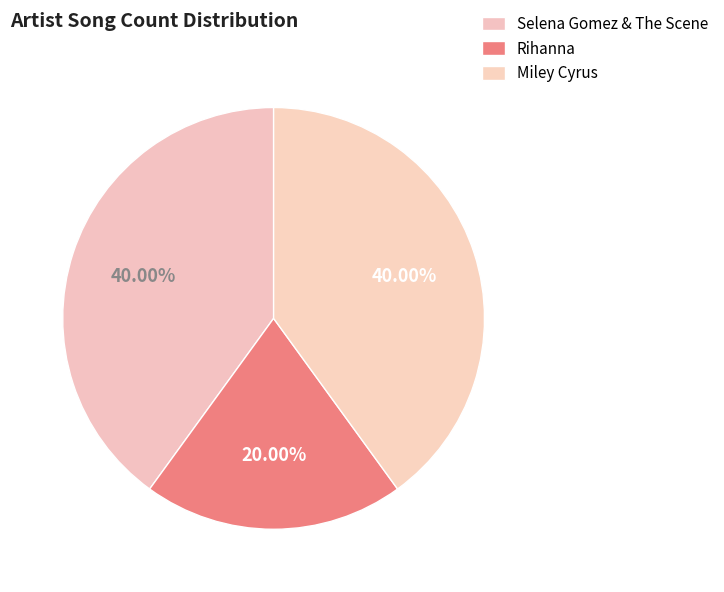

Combined, what portion of the pie is Miley Cyrus and Rihanna?

60.0%